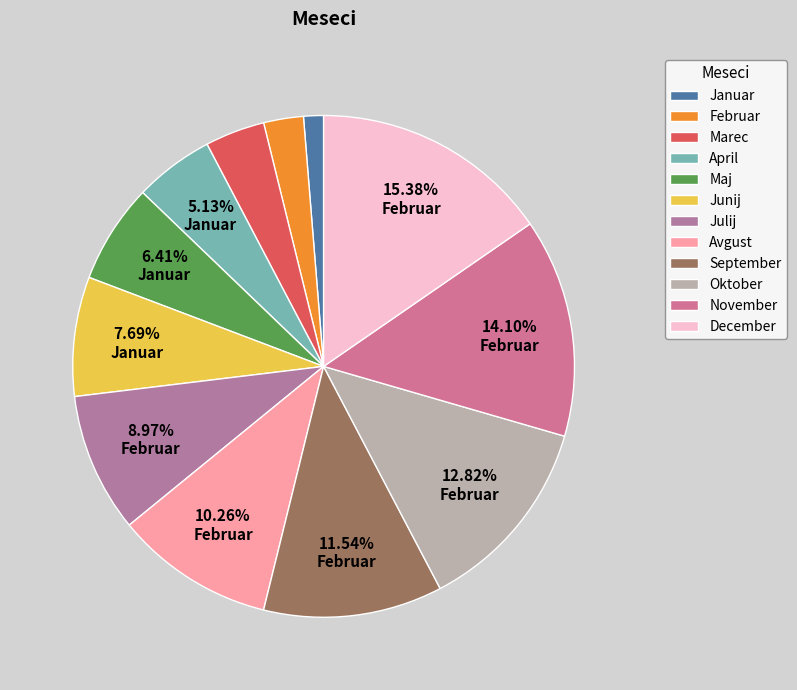

Rank the categories by value from highest to lowest.

December, November, Oktober, September, Avgust, Julij, Junij, Maj, April, Marec, Februar, Januar